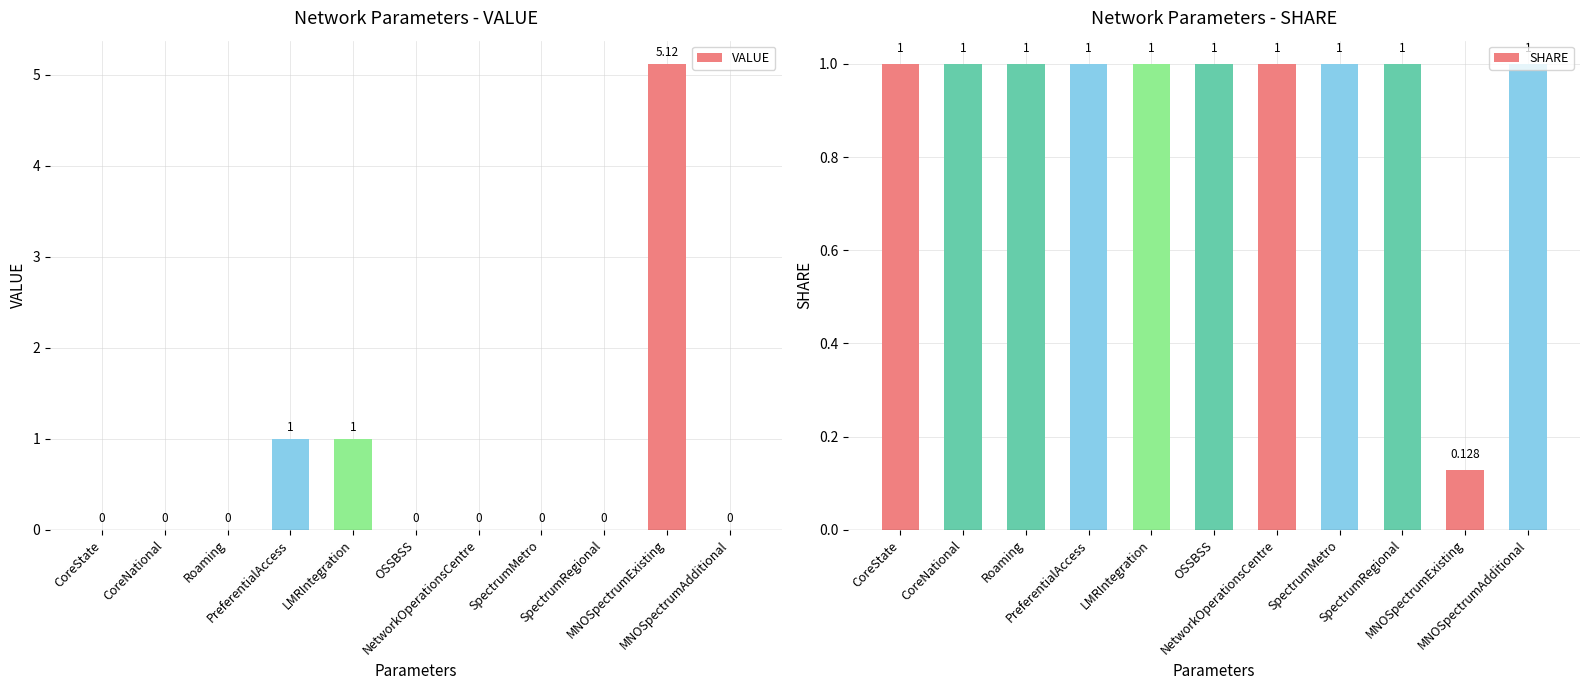

What is the total value across all series at MNOSpectrumAdditional?

1.0